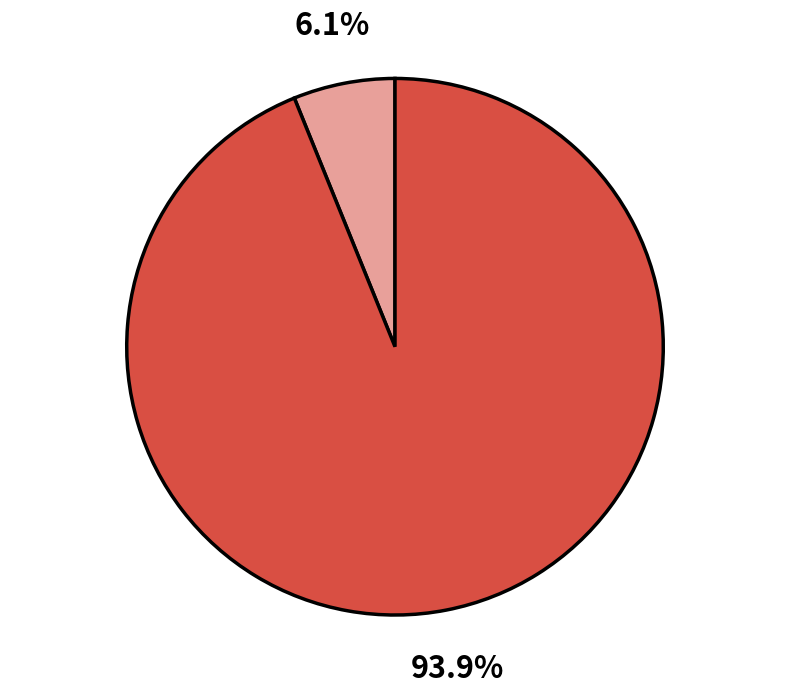

To the nearest percent, what is the difference between the largest and smallest slice percentages?

88%